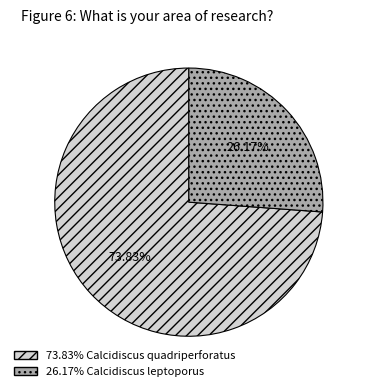

Does any single category account for the majority?

Yes